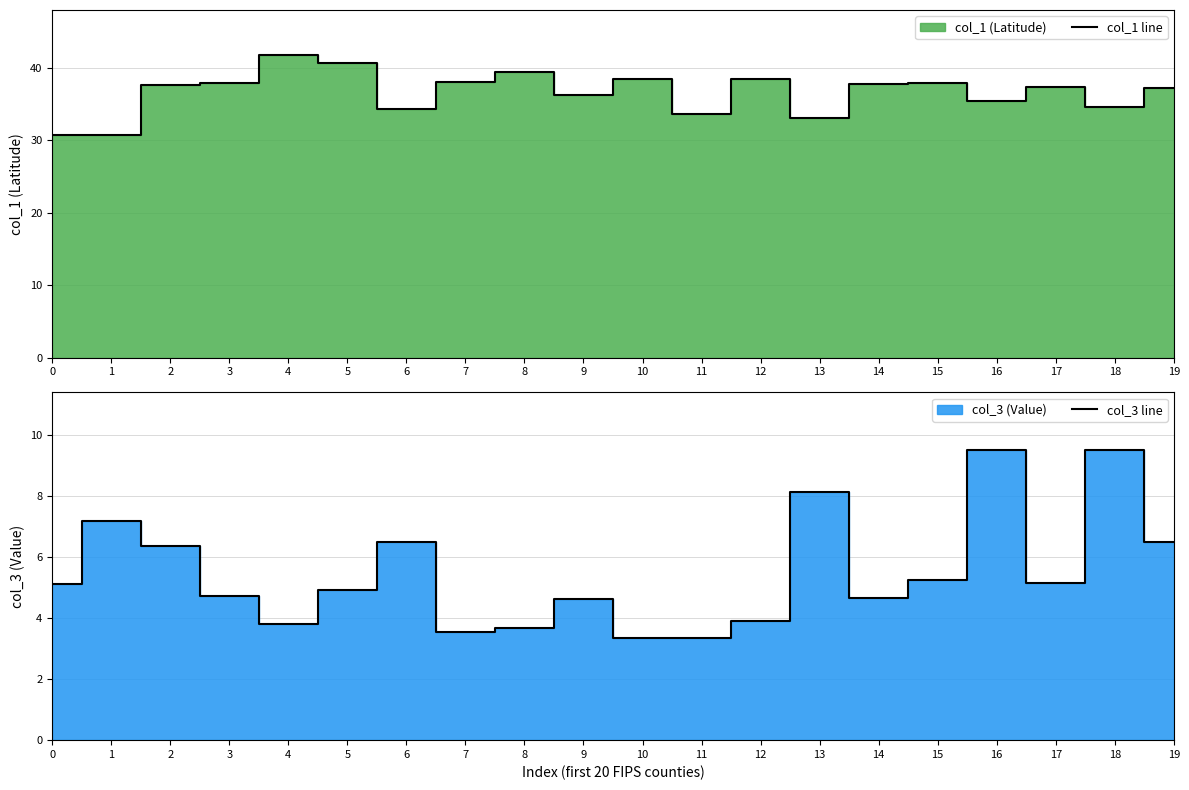

The value of col_1 line at 0 is 10.4. True or false?

False